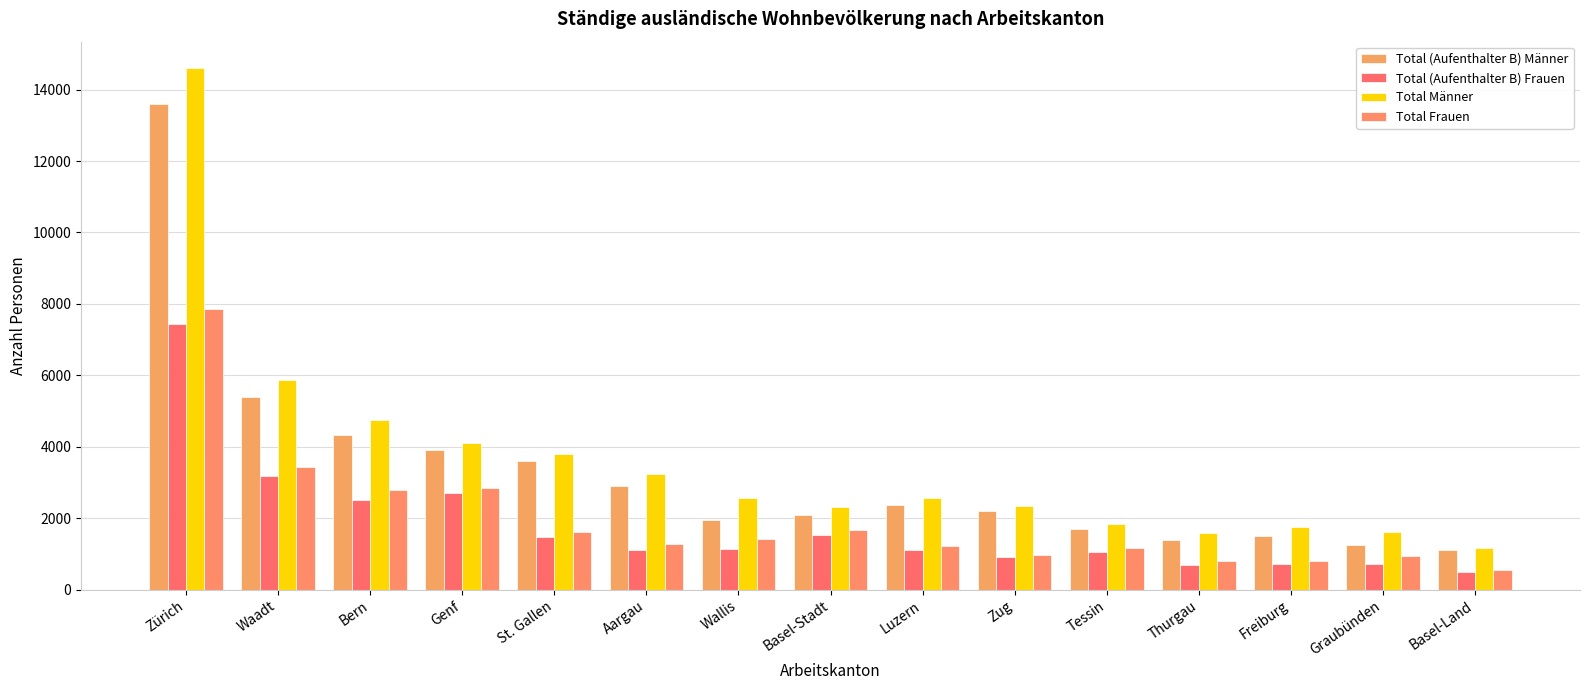

Where does the Total (Aufenthalter B) Frauen series first go above 1114?

Zürich